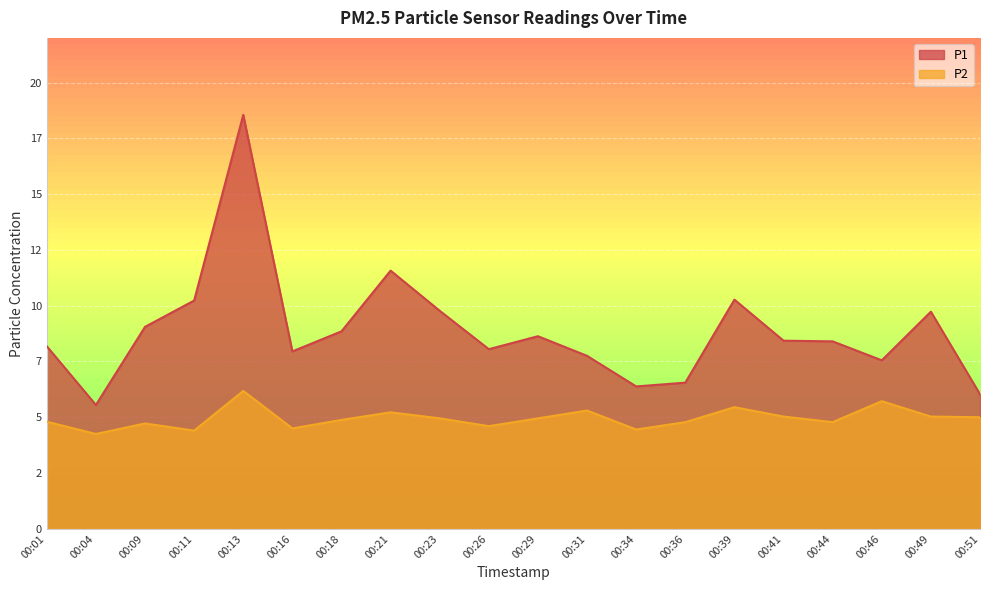

What value does the P2 series have at 00:39?

5.5